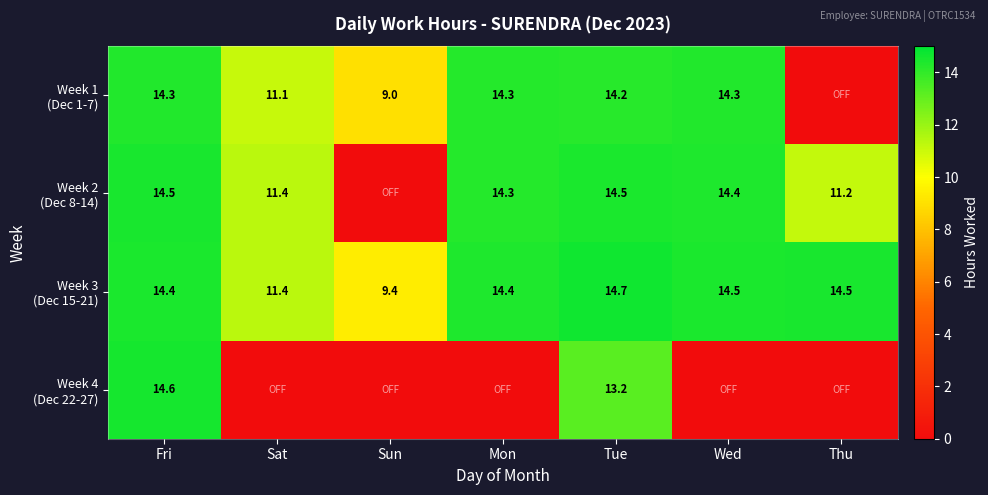

Count the number of categories in the chart.

7